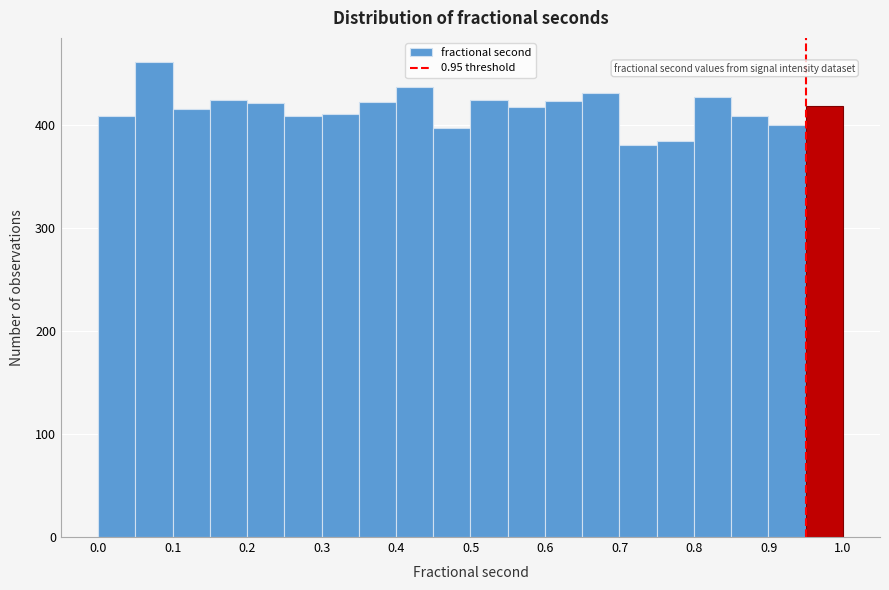

Reading left to right, list every bar in this chart as the range it spans on the x-axis followed by its height. Neither the bar edges nor the heights are printed on the chart, so give them approximately, as read against the axes.

0.00 to 0.05: 410
0.05 to 0.10: 460
0.10 to 0.15: 420
0.15 to 0.20: 420
0.20 to 0.25: 420
0.25 to 0.30: 410
0.30 to 0.35: 410
0.35 to 0.40: 420
0.40 to 0.45: 440
0.45 to 0.50: 400
0.50 to 0.55: 420
0.55 to 0.60: 420
0.60 to 0.65: 420
0.65 to 0.70: 430
0.70 to 0.75: 380
0.75 to 0.80: 380
0.80 to 0.85: 430
0.85 to 0.90: 410
0.90 to 0.95: 400
0.95 to 1.00: 420